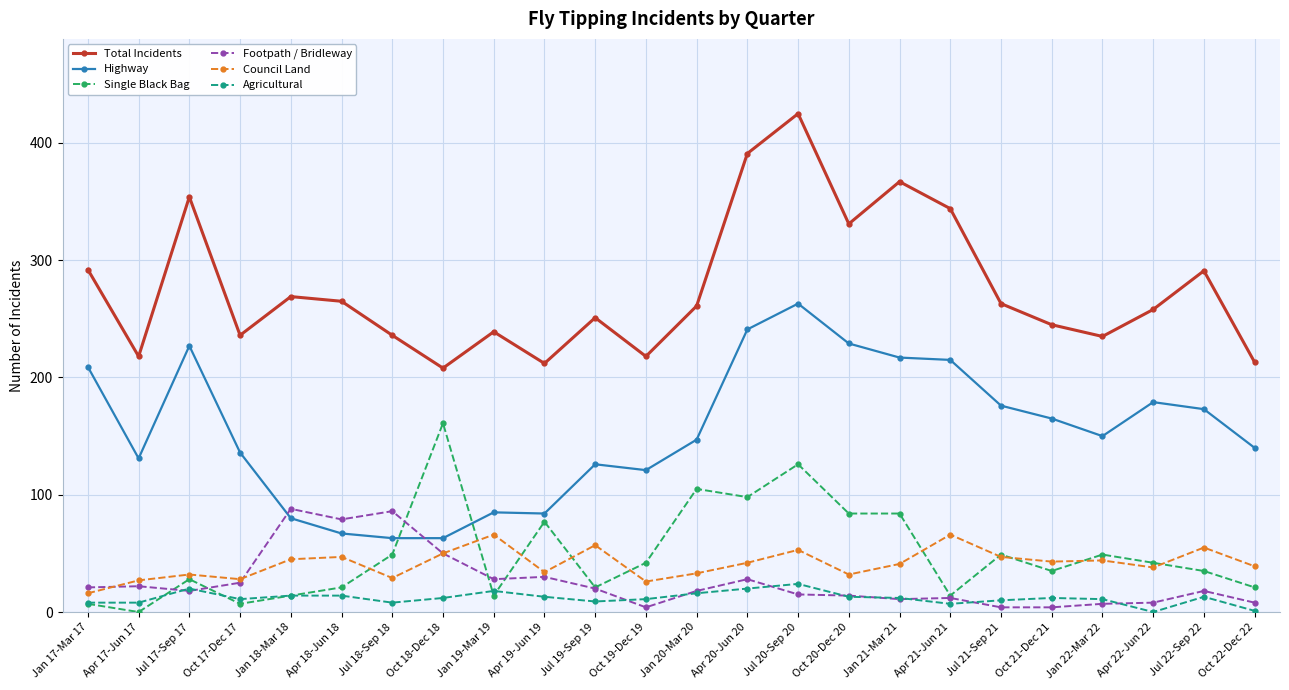

What is the label of the 23rd point from the right?

Apr 17-Jun 17